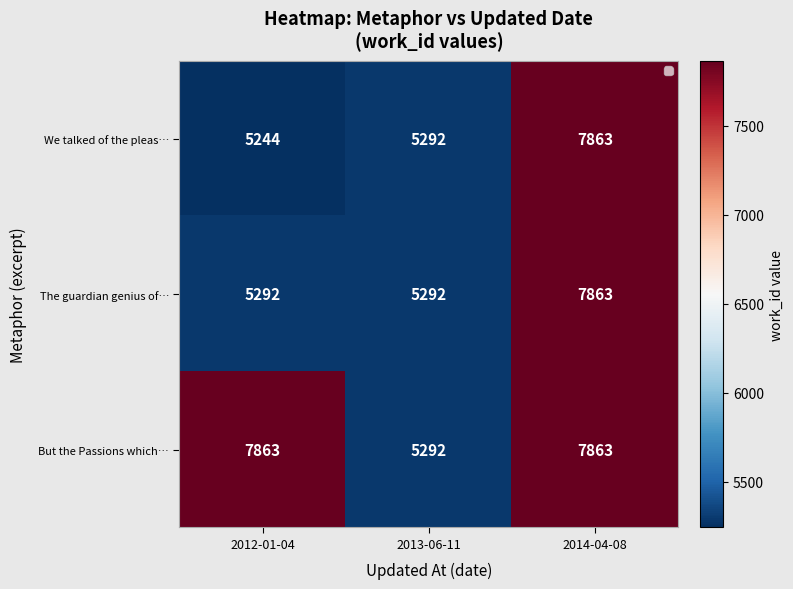

Which label corresponds to the smallest value in the chart?

2012-01-04